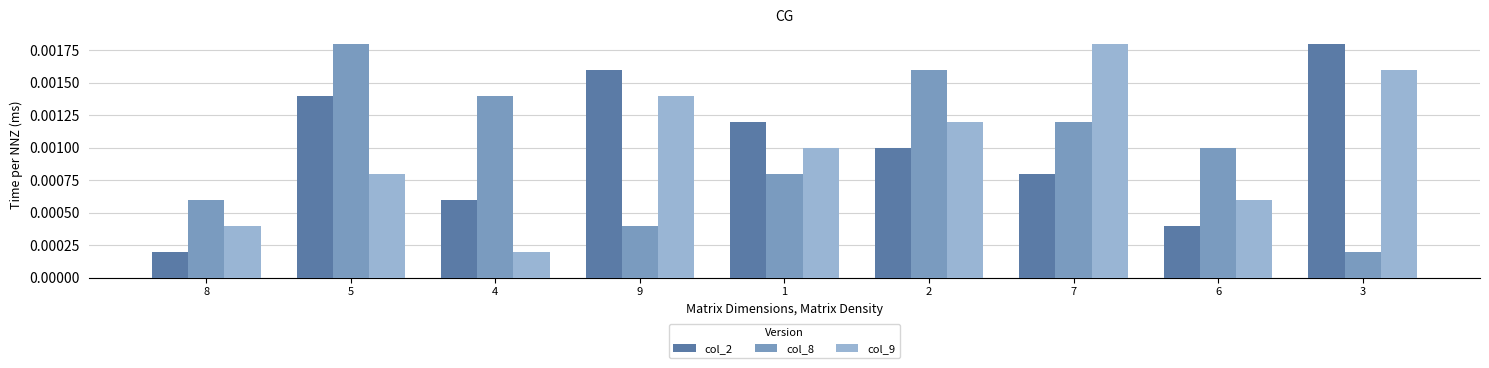

Which series changed the most between 5 and 3?

col_8